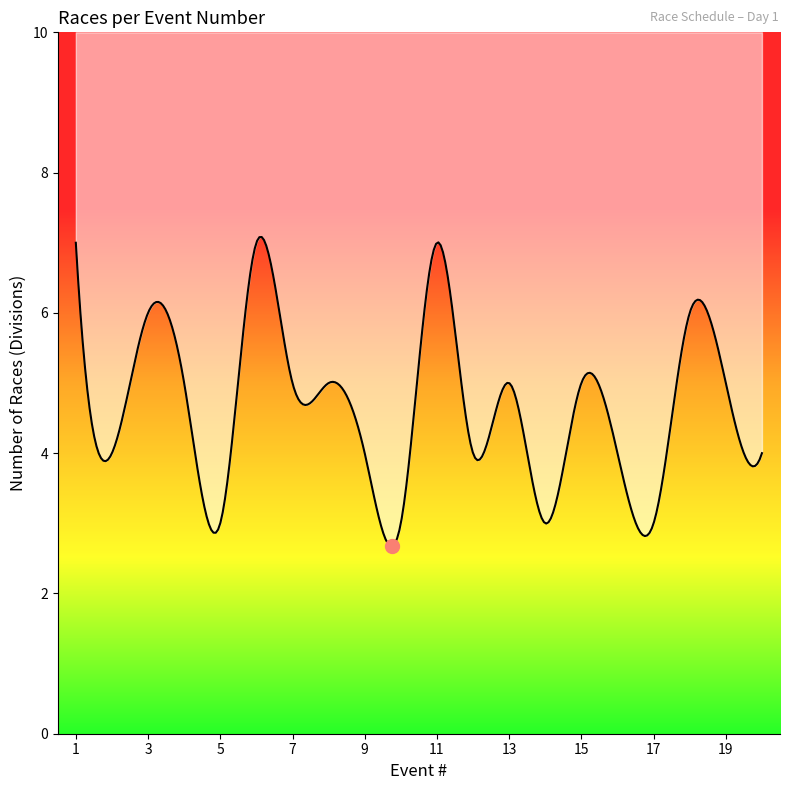

How many distinct data groups are displayed?

1